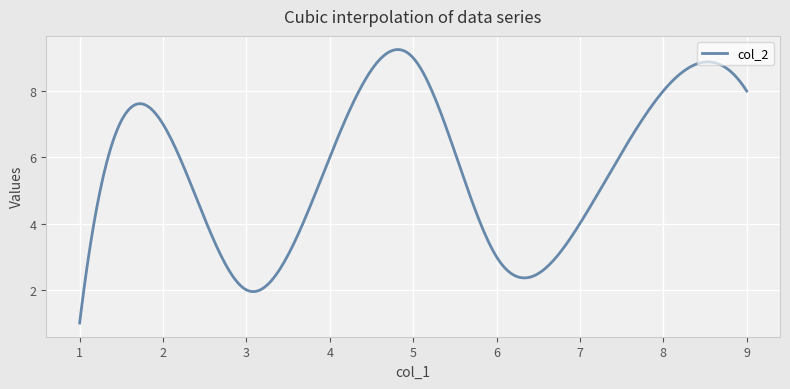

What is the maximum value shown in the chart?

9.2